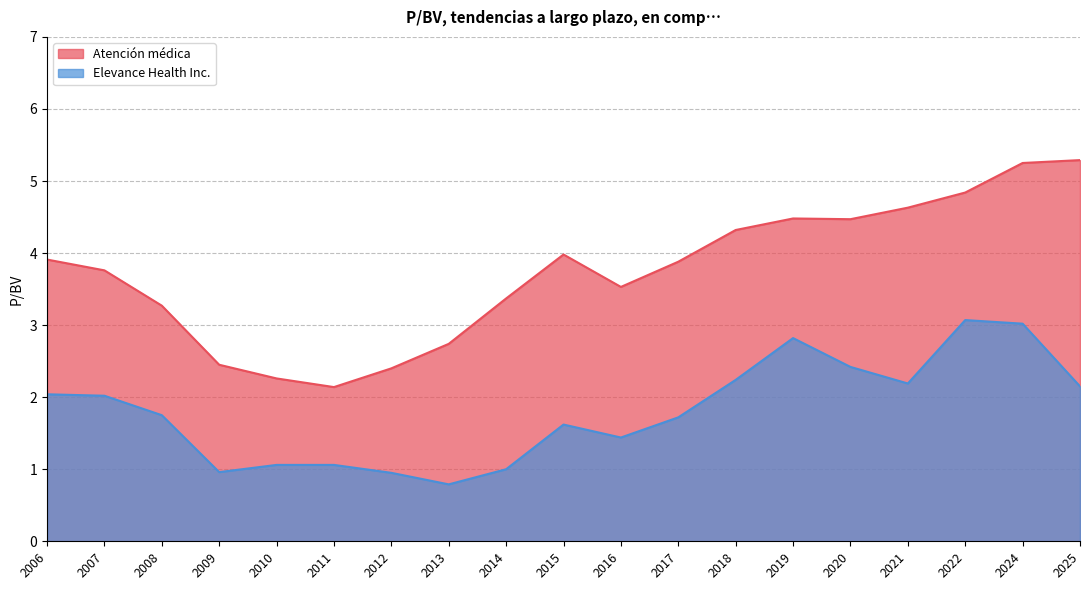

How many values in the Elevance Health Inc. series are below 1?

3